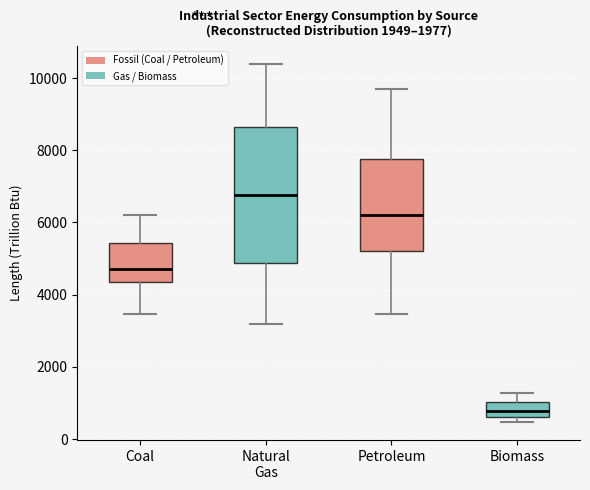

Where does the median line of the box for Biomass sit on the y-axis? The values are not printed on the chart, so give them approximately, as read against the axis.

800